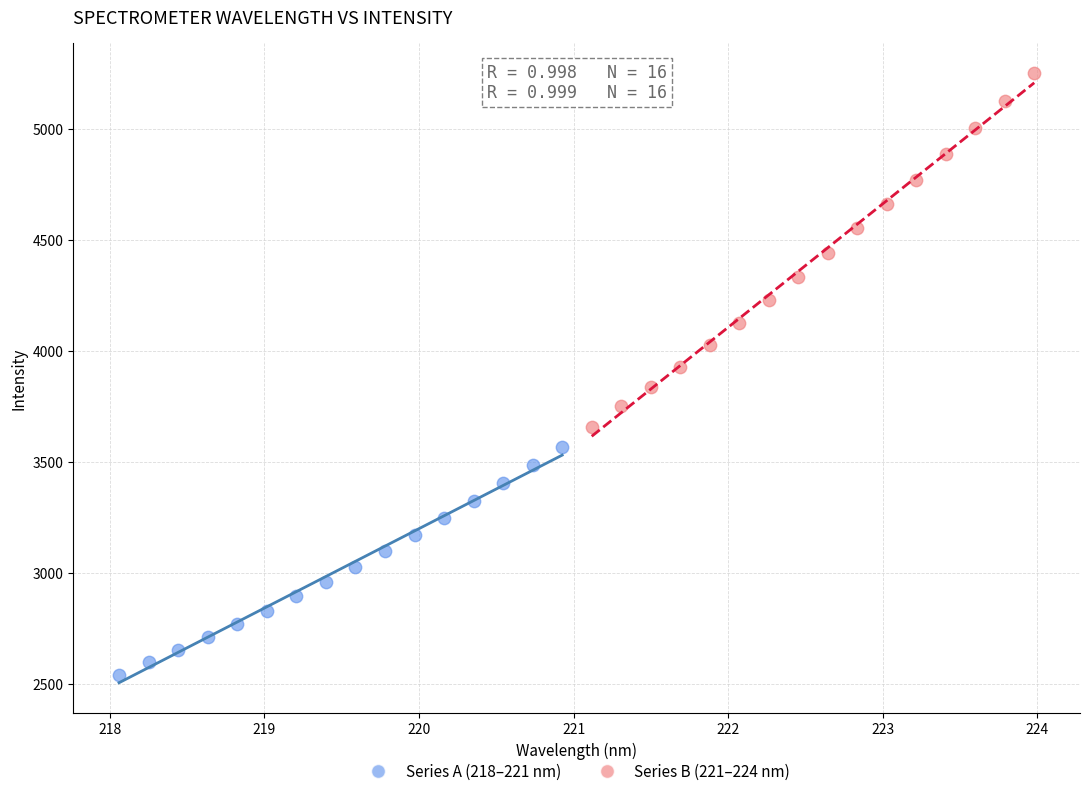

Which series contains the highest Y value?

Series B (221–224 nm)